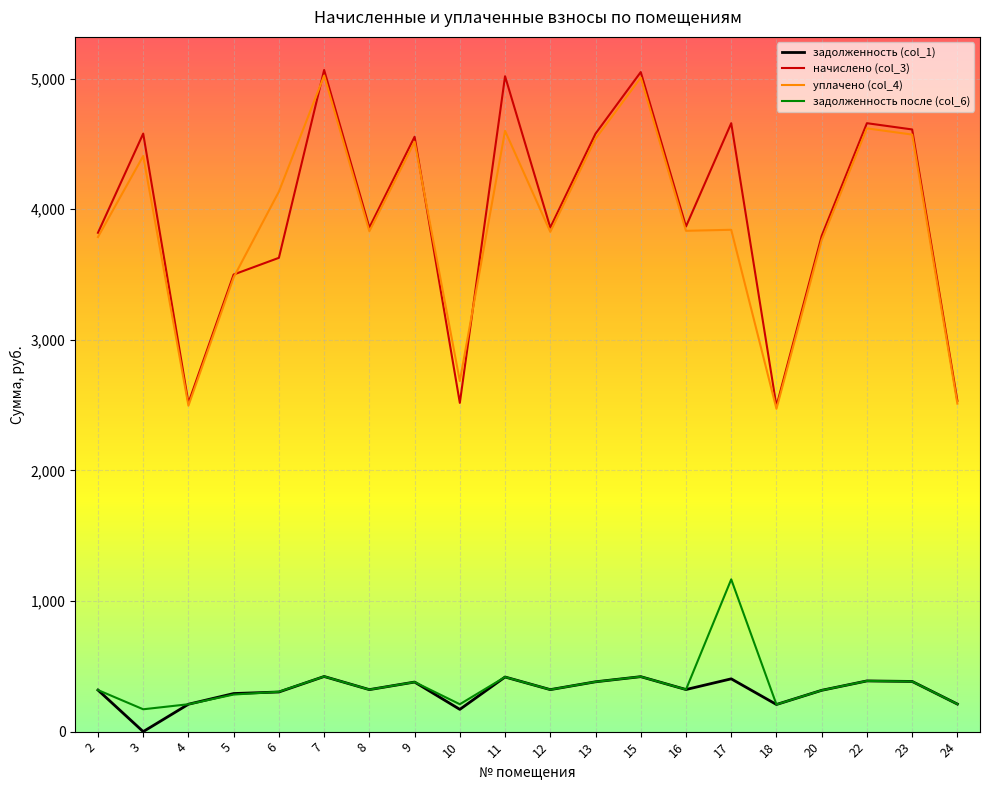

What is the spread (max minus min) of values at 23?

4227.1